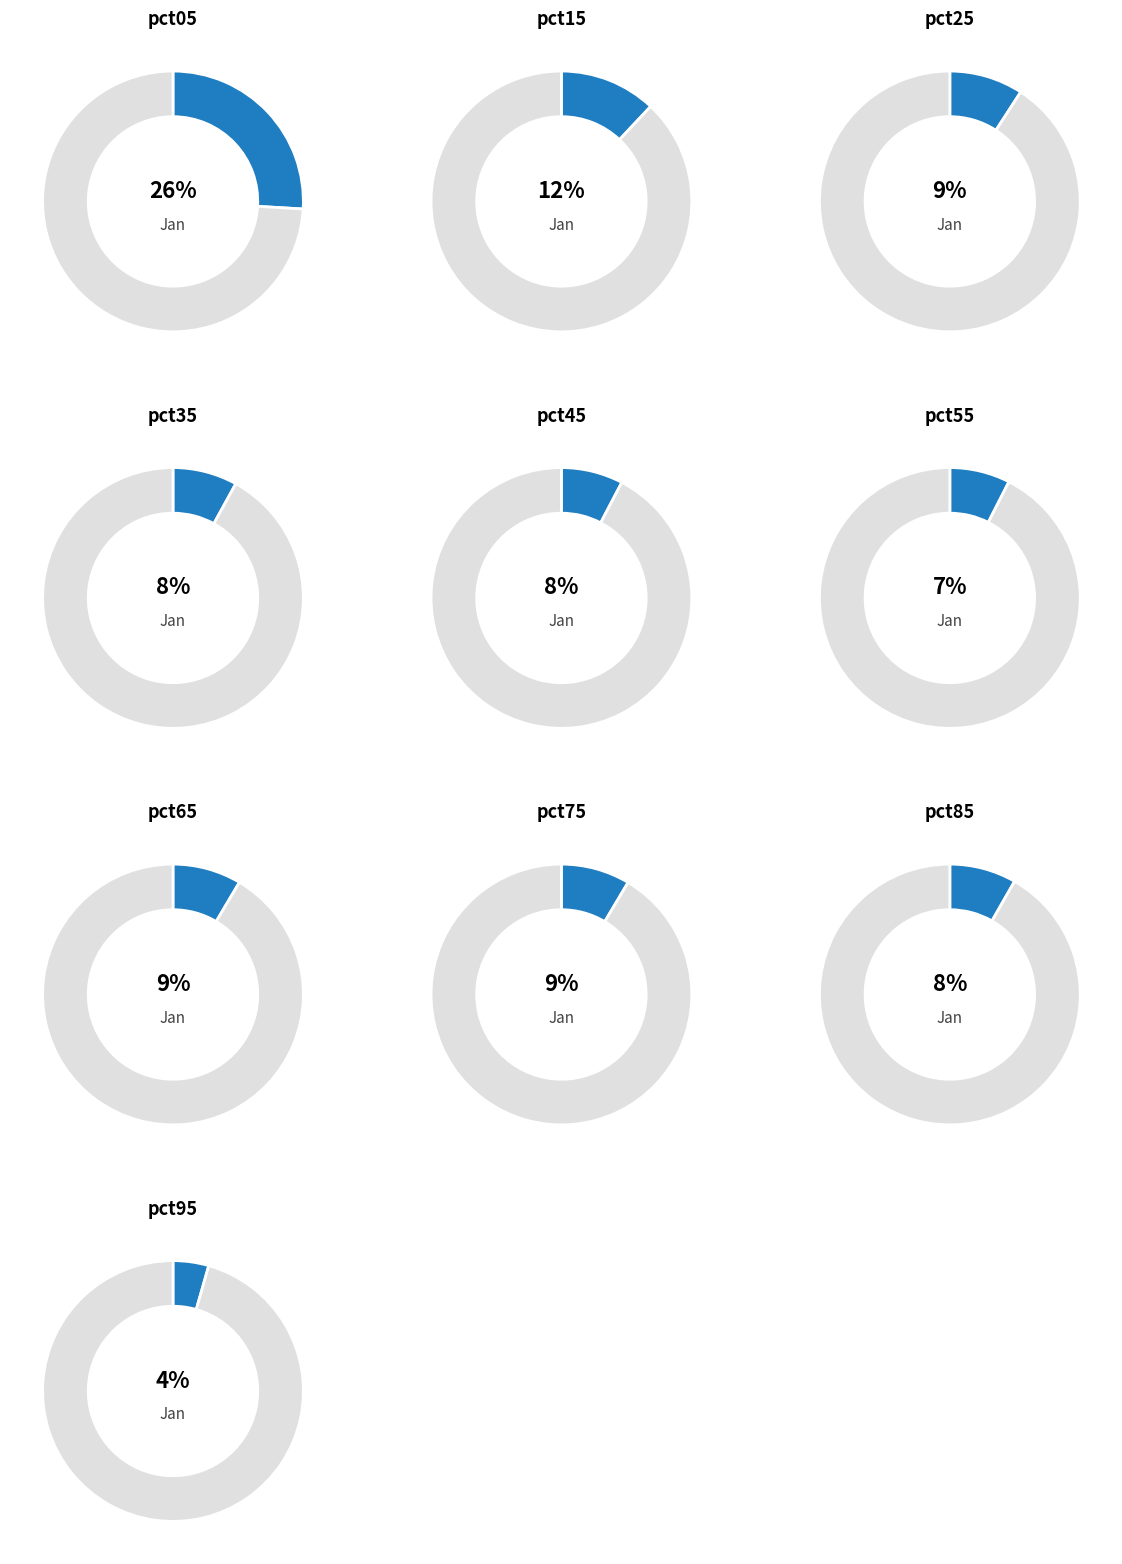

Which slice is the smallest?

pct95